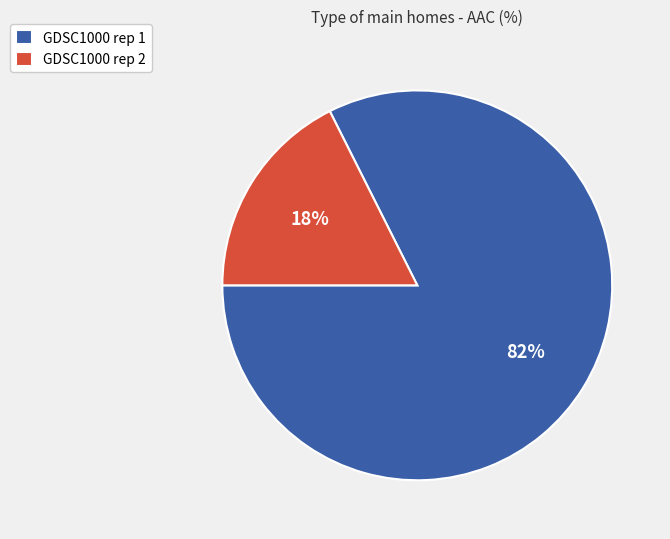

Is the sum of GDSC1000 rep 1 and GDSC1000 rep 2 greater than half?

Yes